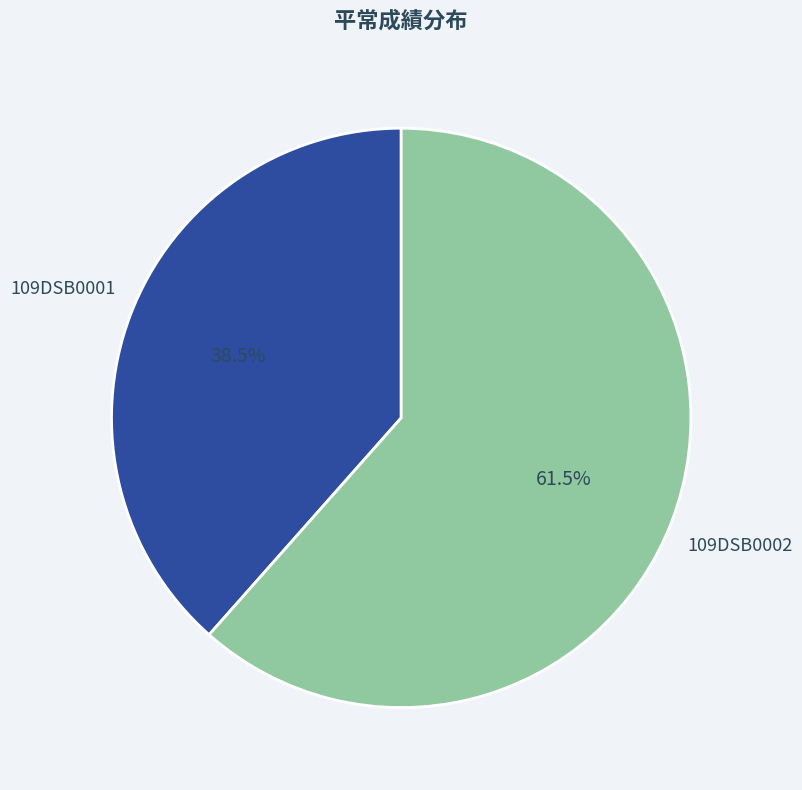

Is there a majority slice in this chart?

Yes